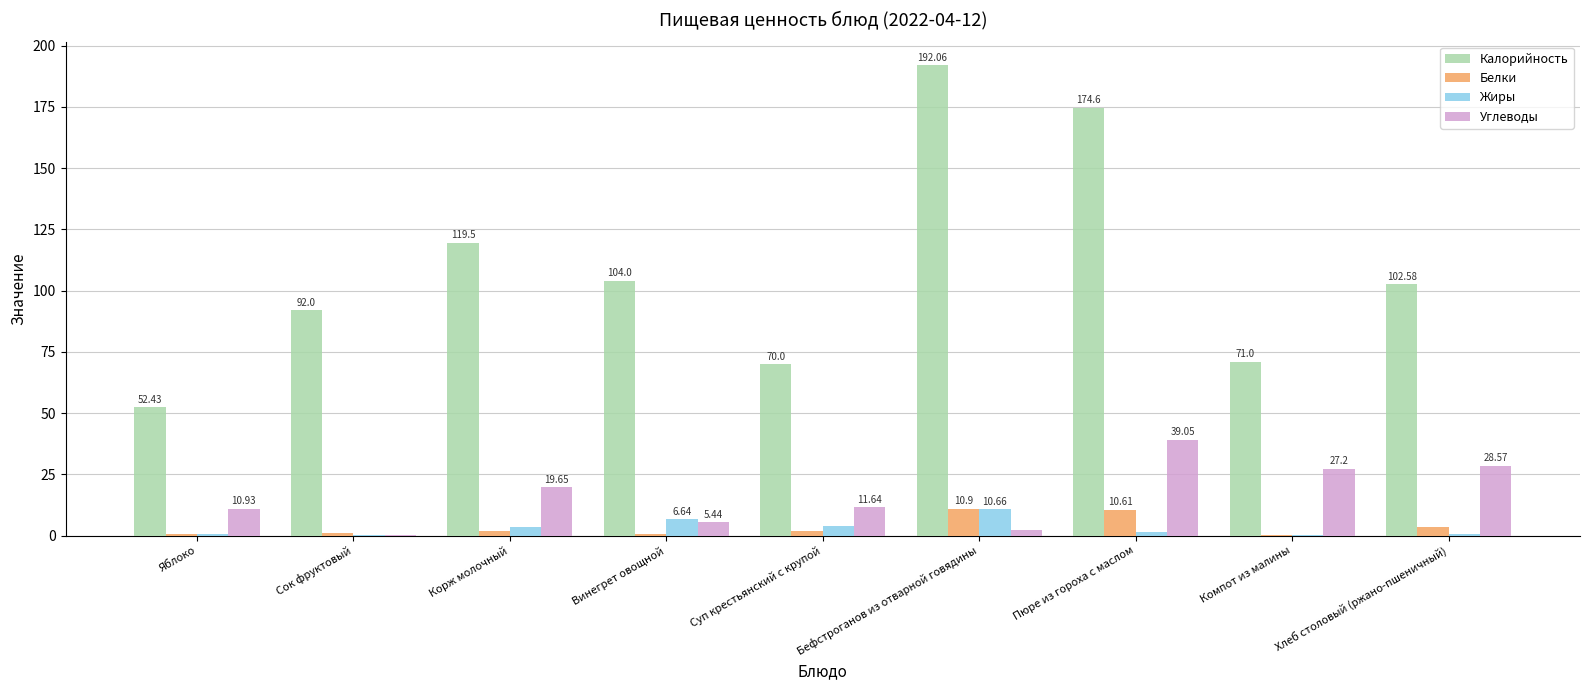

Read the Углеводы value at Суп крестьянский с крупой.

11.6